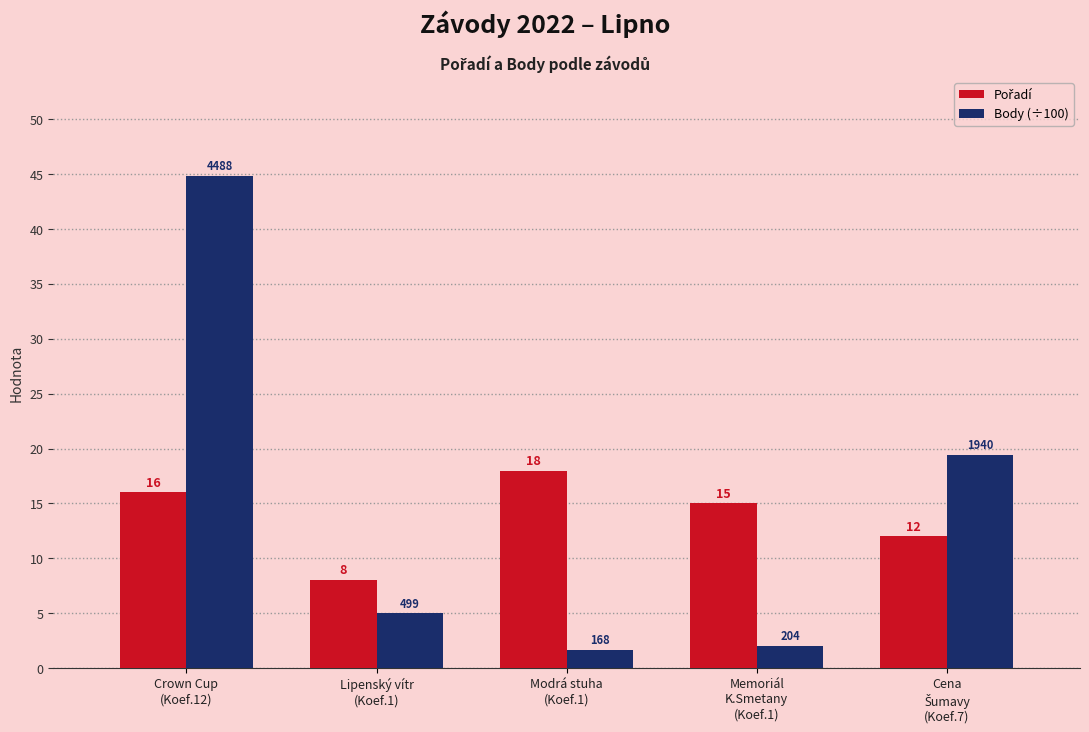

What is the maximum value for Body (÷100)?

44.9